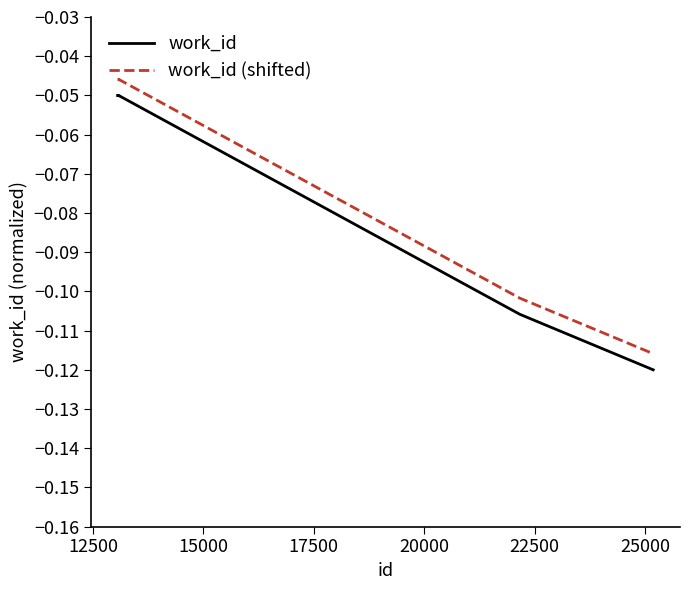

True or false: work_id and work_id (shifted) intersect in this chart.

False